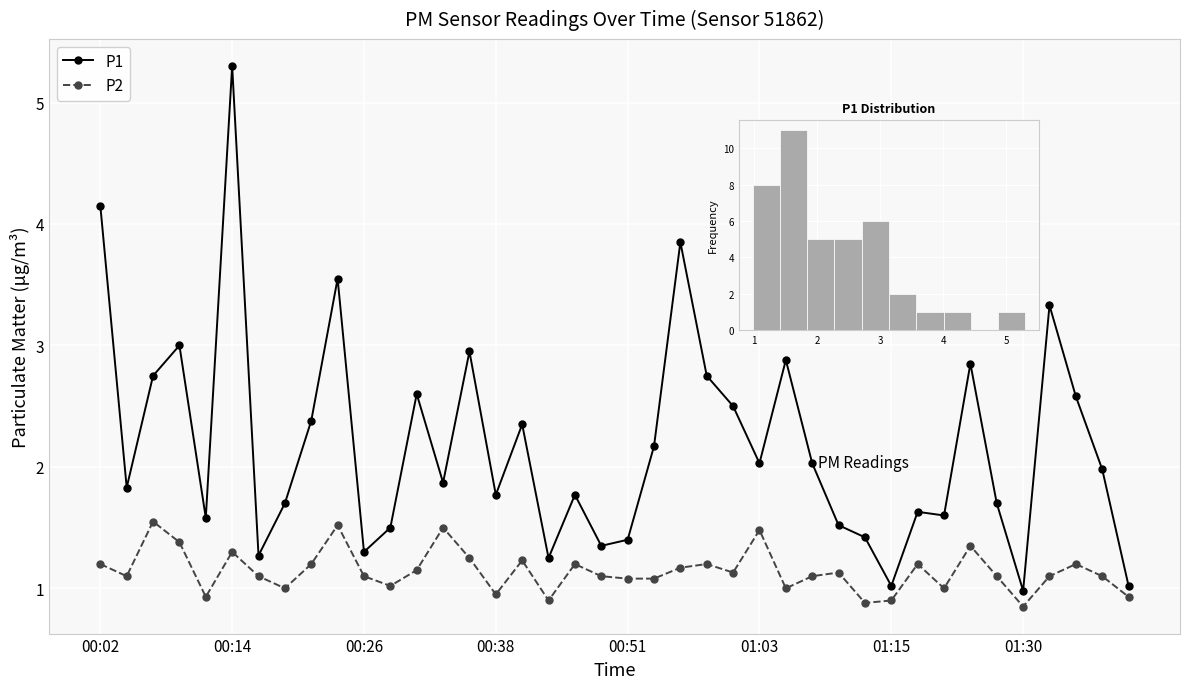

How many data points in P2 are above 1?

30